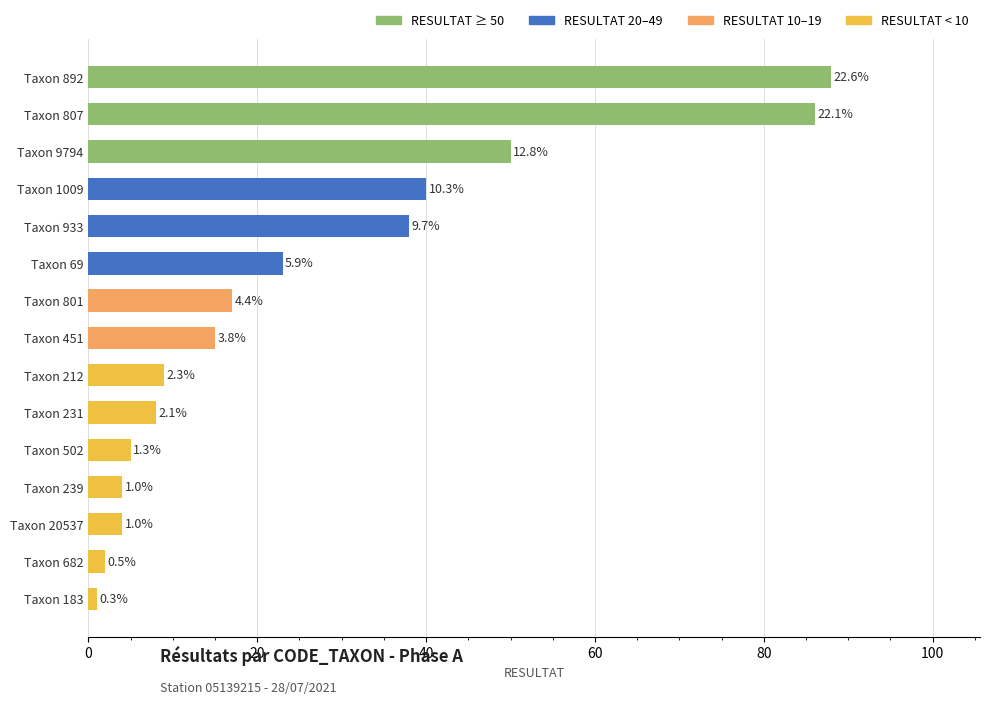

How many bars are there in total?

15